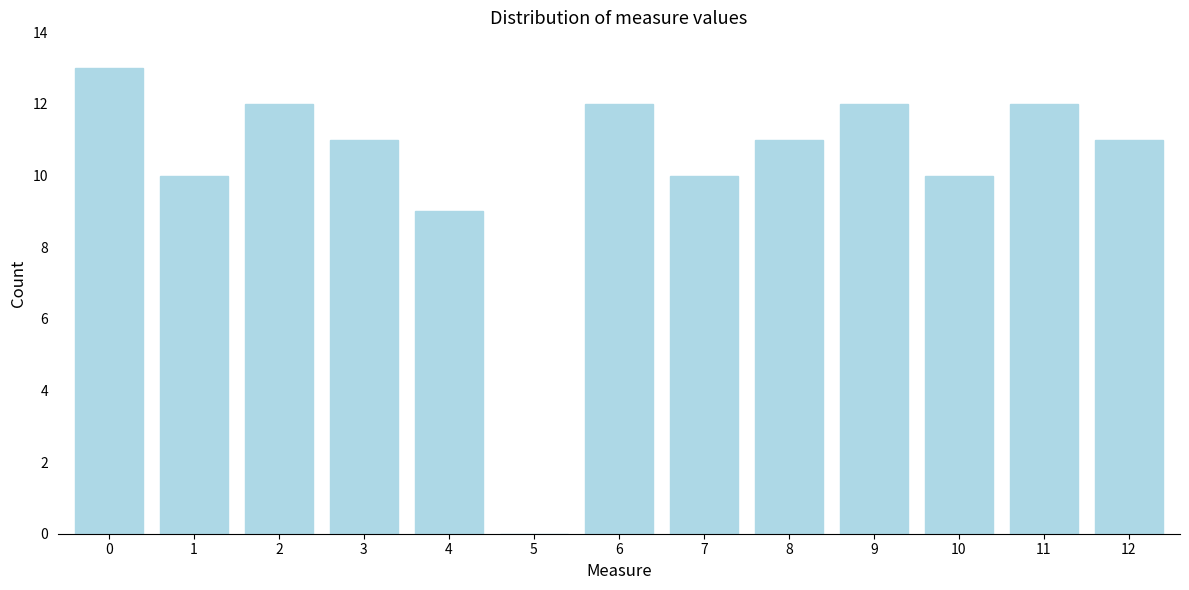

Reading left to right, extract all data points from this chart.

0=13	1=10	2=12	3=11	4=9	5=0	6=12	7=10	8=11	9=12	10=10	11=12	12=11